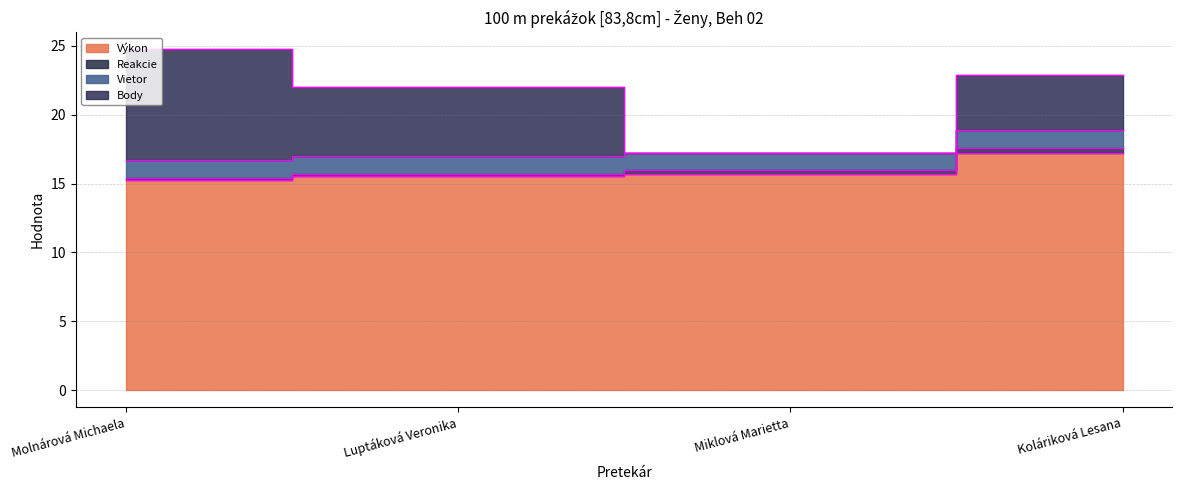

Between which two adjacent categories do Vietor and Body first intersect?

Luptáková Veronika and Miklová Marietta